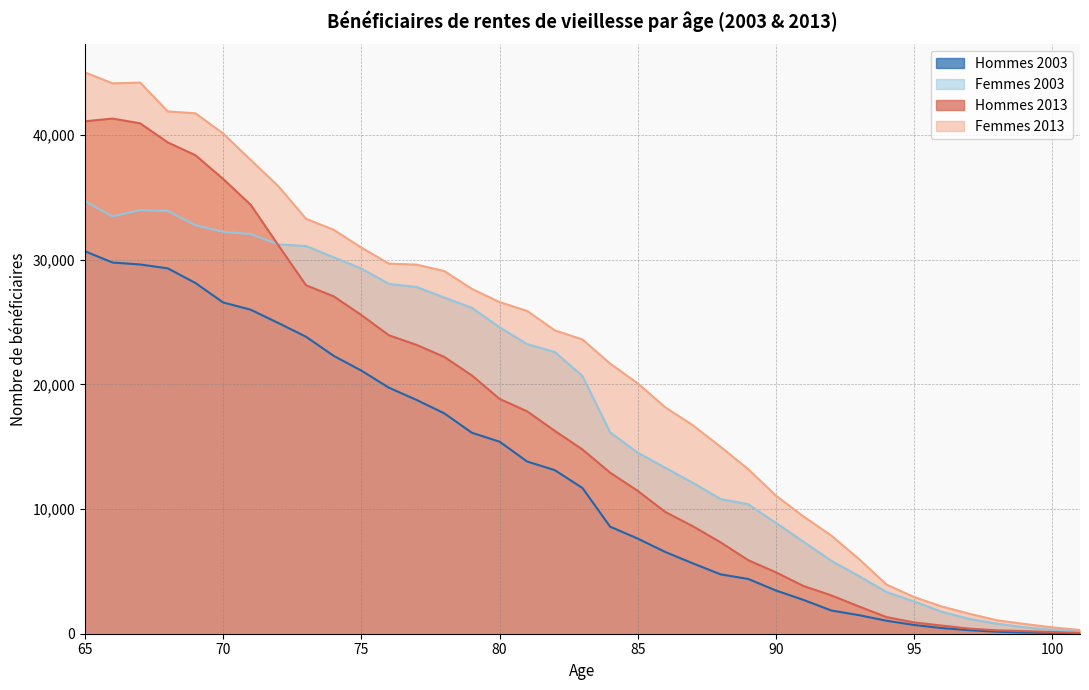

What is the maximum value for Femmes 2013?

45015